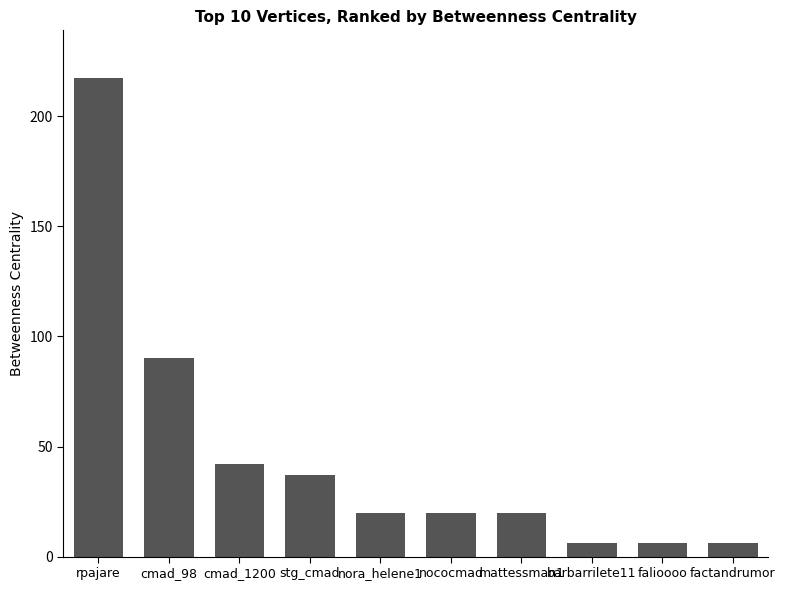

The value at barbarrilete11 is 6.1. True or false?

True